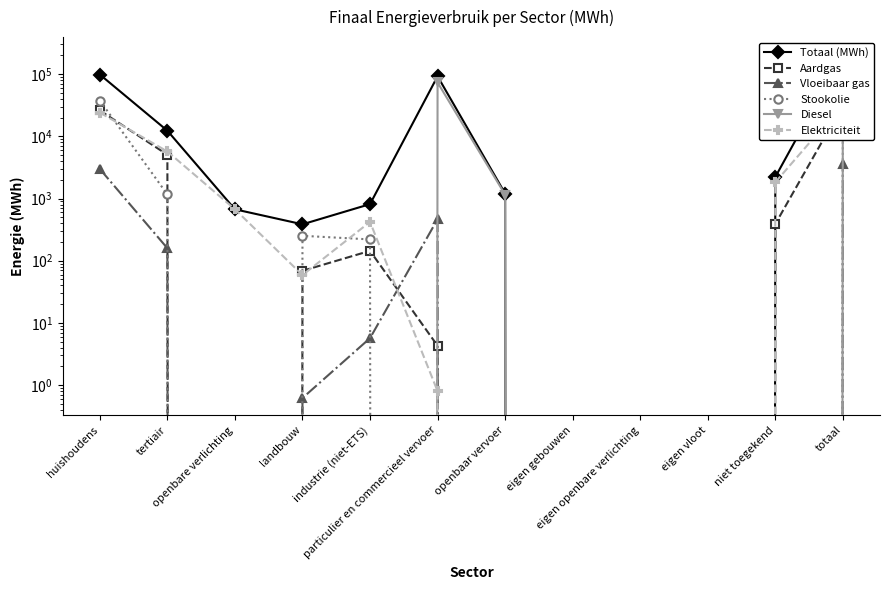

What is the total value across all series at openbaar vervoer?

2358.6